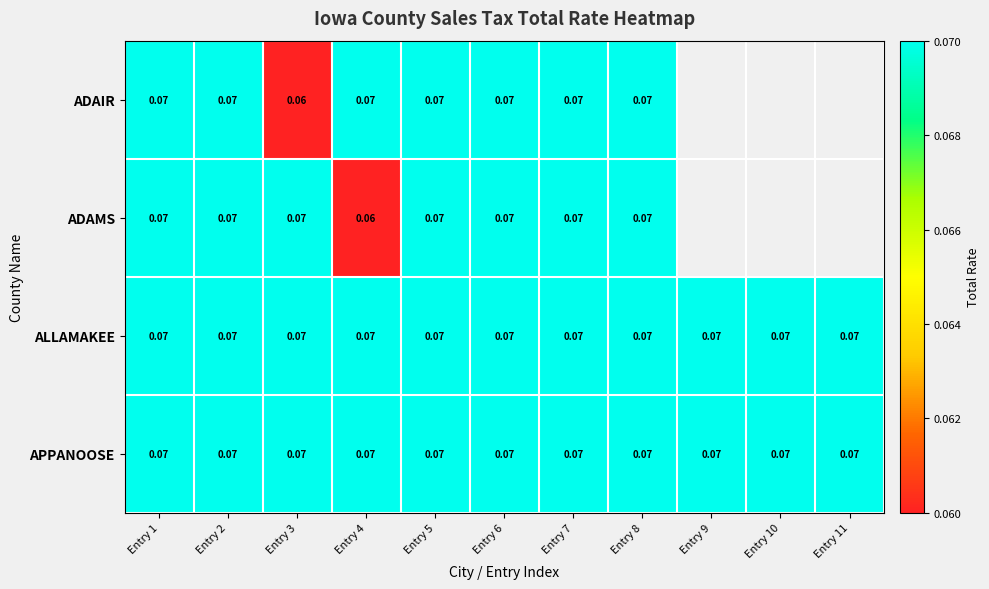

Which series has the largest total across all categories?

ALLAMAKEE